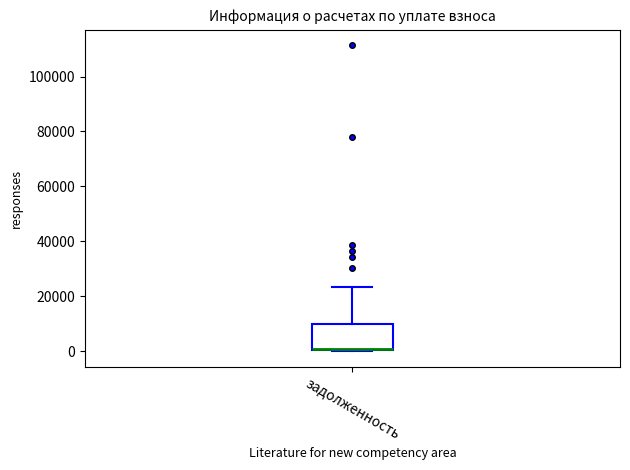

Transcribe this box plot: give where the median line is, the range the box spans, and where the two whiskers end, as read against the y-axis. The values are not printed on the chart, so give them approximately, as read against the axis.

median 0 (drawn on the box's lower edge), box 0 to 10000, whiskers 0 to 24000